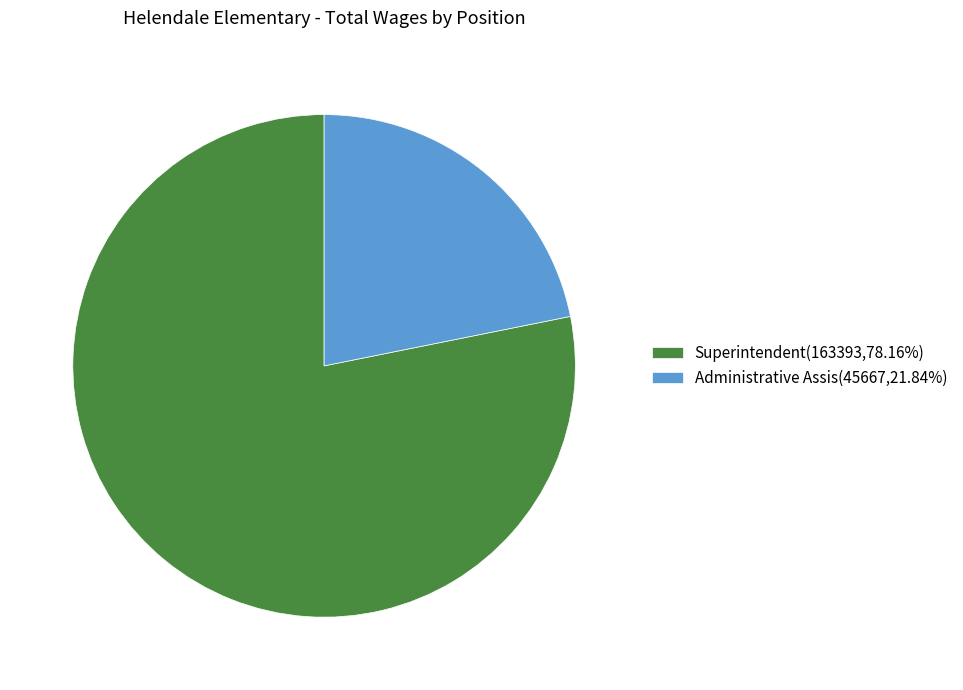

What is the largest slice in the pie chart?

Superintendent